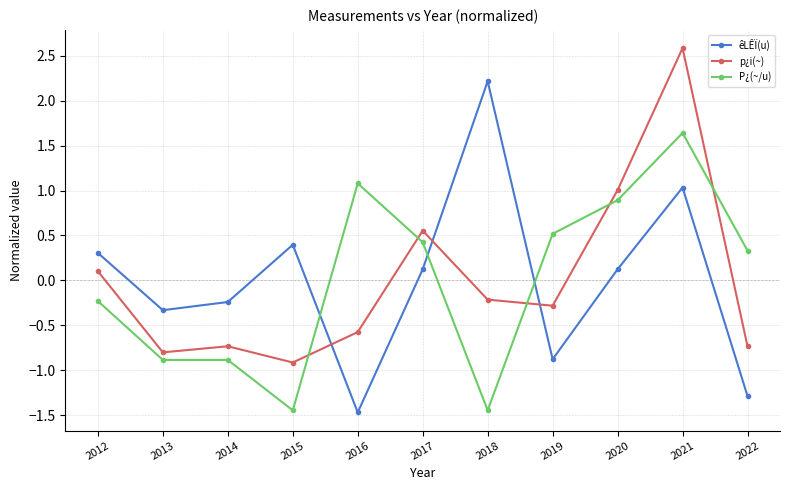

Which series ends up on top after the final intersection of p¿i(~) and P¿(~/u)?

P¿(~/u)